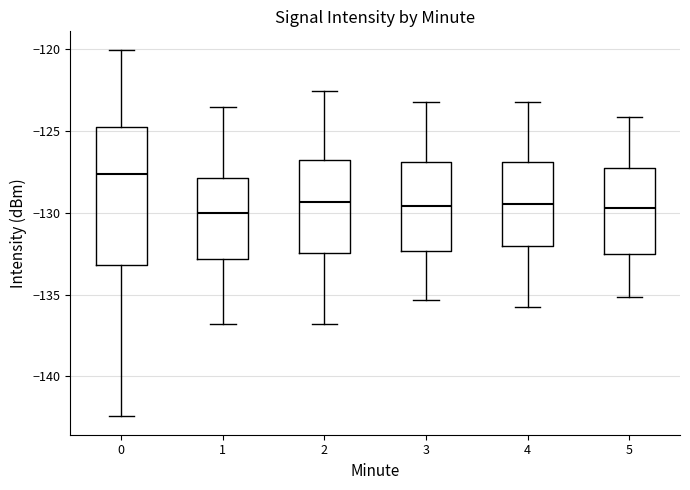

Where is the lower edge of the box at x = 5 on the y-axis? The values are not printed on the chart, so give them approximately, as read against the axis.

-132.5